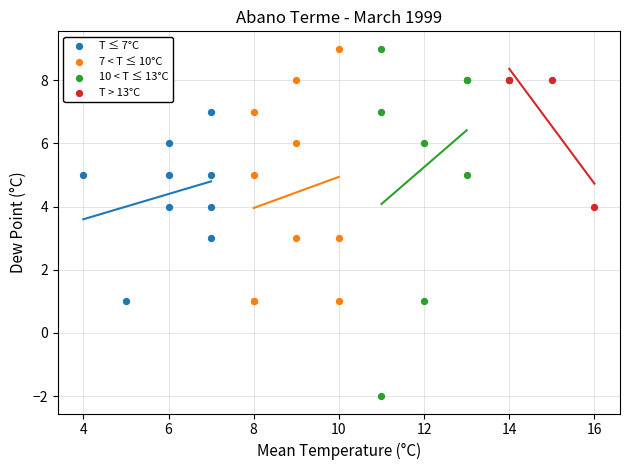

Which series contains the lowest Y value?

10 < T ≤ 13°C